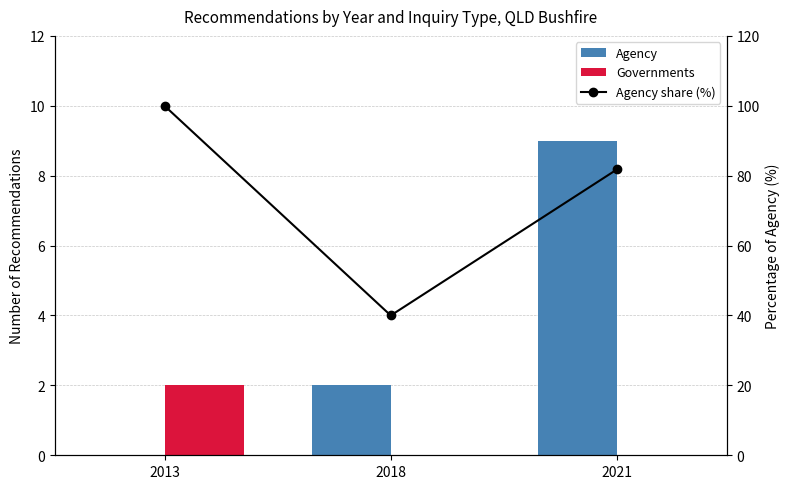

Reading right to left, transcribe all the data shown in this chart.

Agency: 9.0	2.0	0.0
Governments: 0.0	0.0	2.0
Agency share (%): 81.8	40.0	100.0